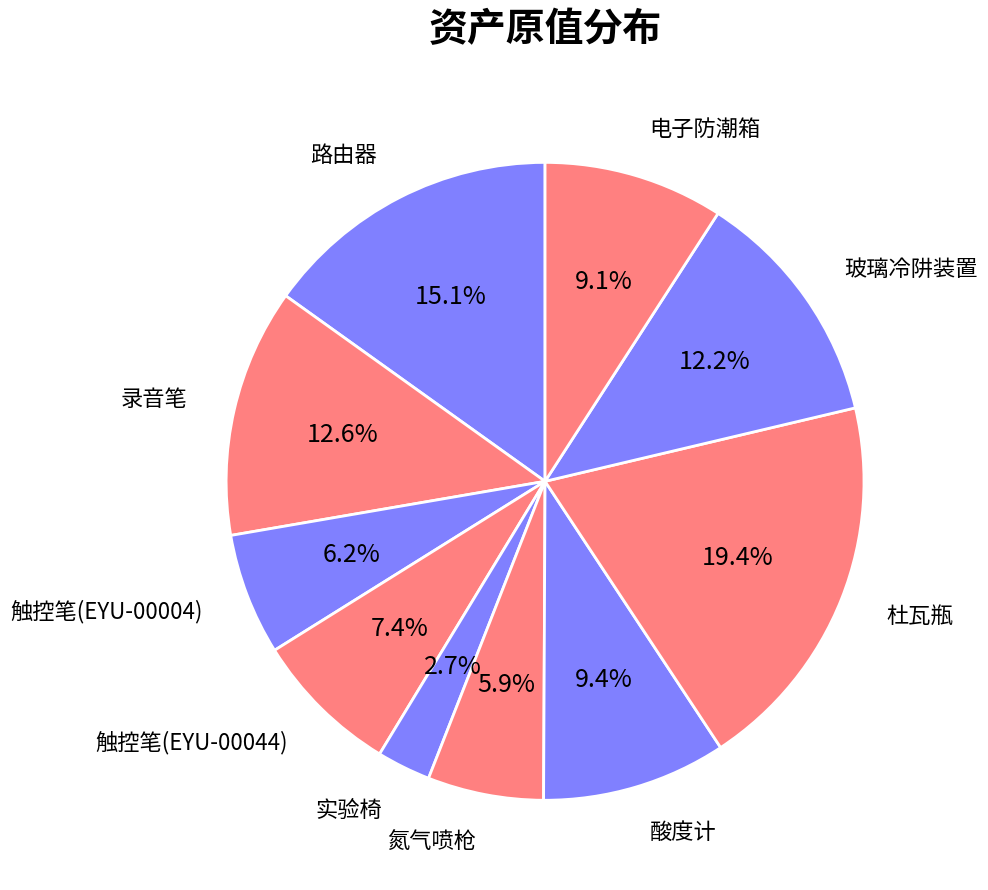

How many segments does this pie chart have?

10